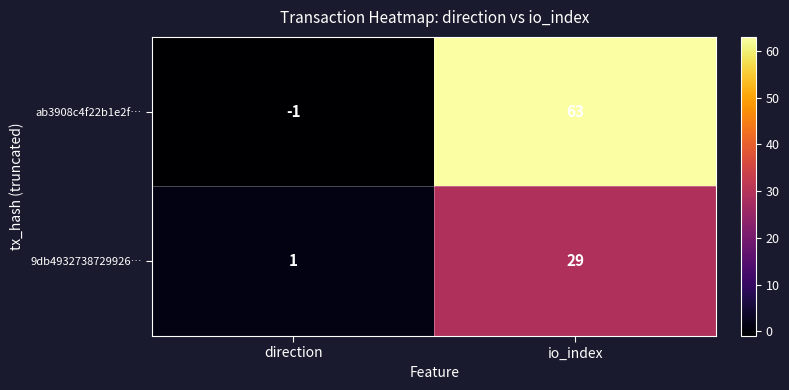

True or false: ab3908c4f22b1e2f… has a value of 15 at io_index.

False